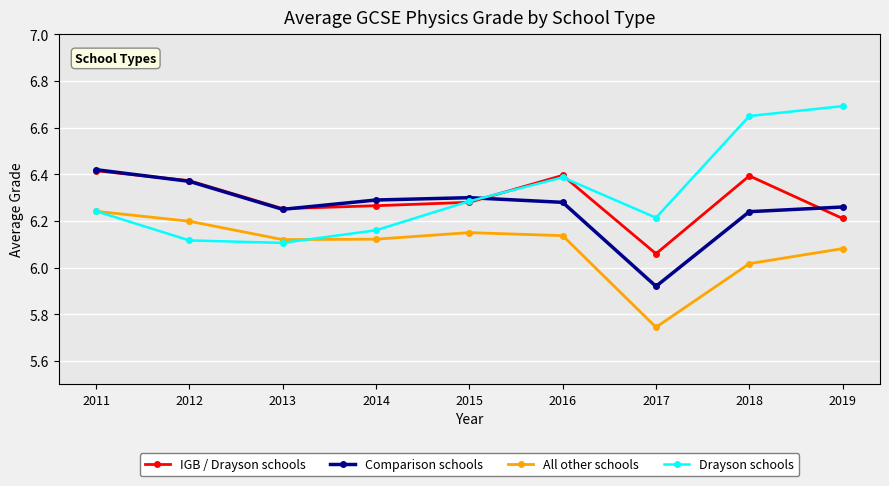

After their last crossing, which series has the higher values: IGB / Drayson schools or Drayson schools?

Drayson schools